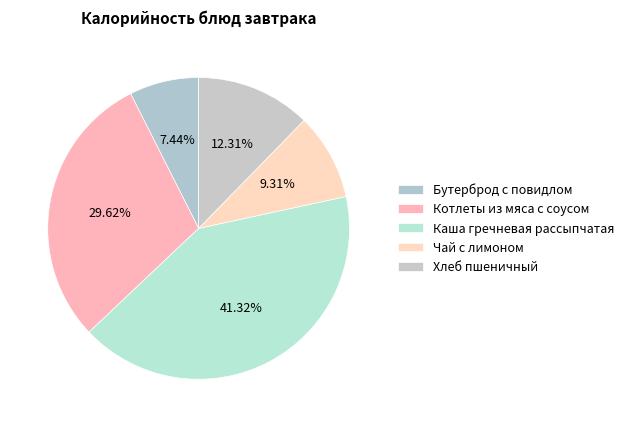

How many segments does this pie chart have?

5